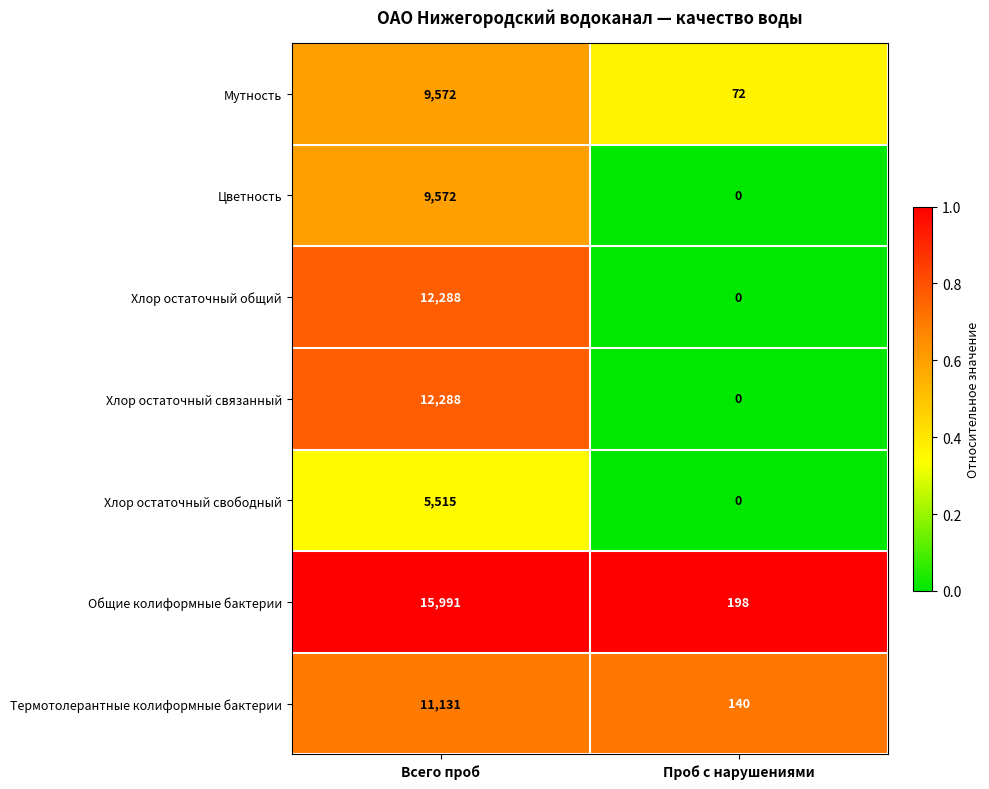

Between Всего проб and Проб с нарушениями, which series saw the biggest shift?

Общие колиформные бактерии